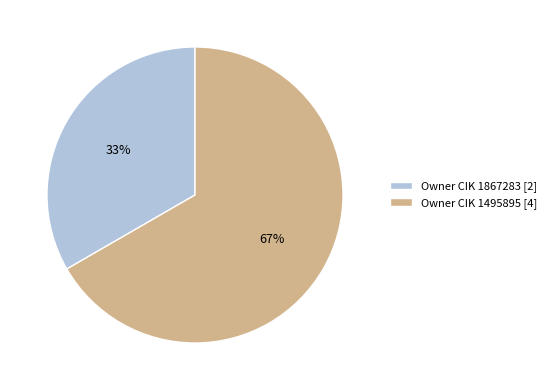

To the nearest percent, what is the combined percentage of Owner CIK 1867283 [2] and Owner CIK 1495895 [4]?

100%